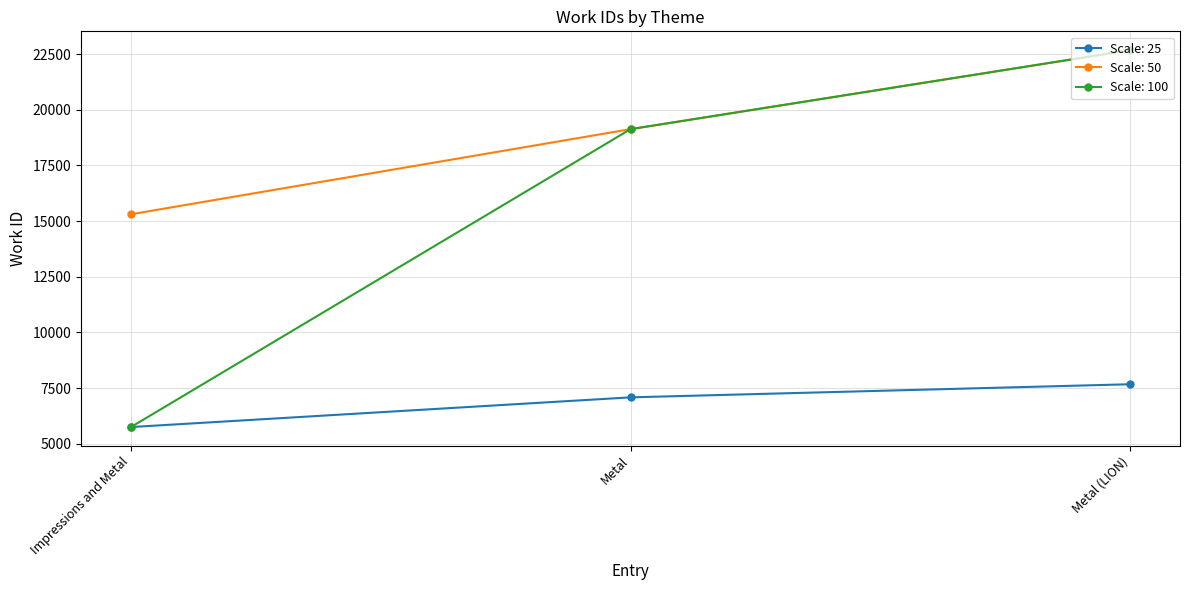

What is the spread (max minus min) of values at Metal (LION)?

15007